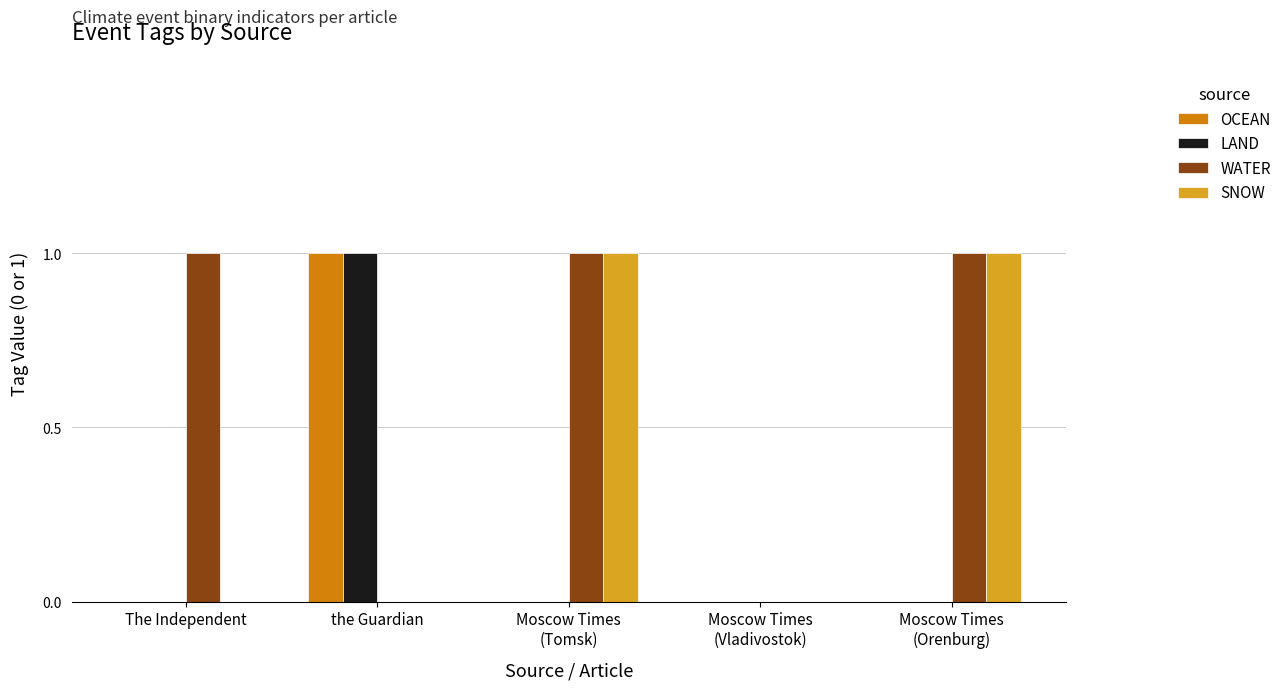

Which series has the largest total across all categories?

WATER